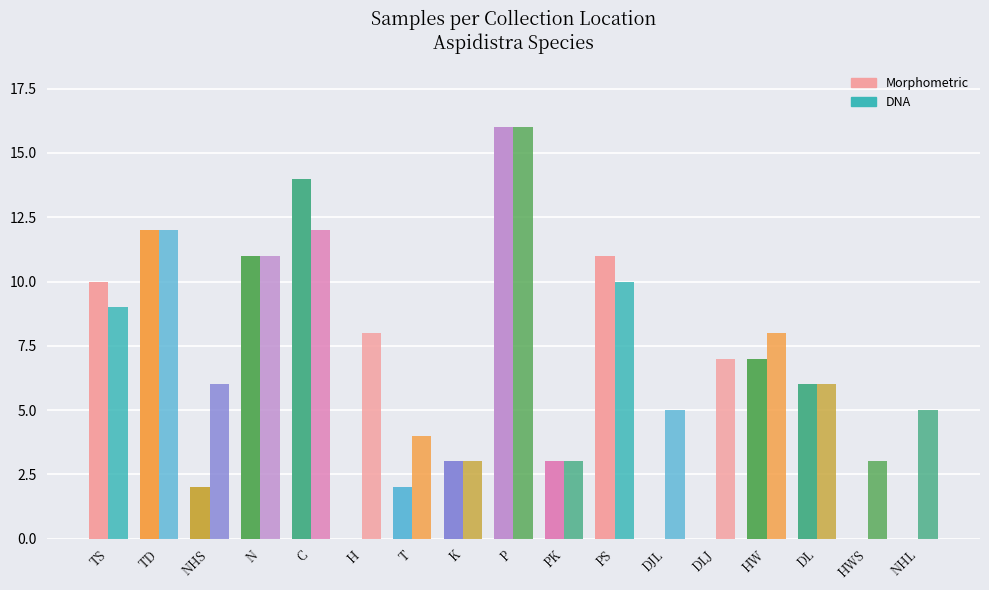

Does the chart contain stacked bars?

No